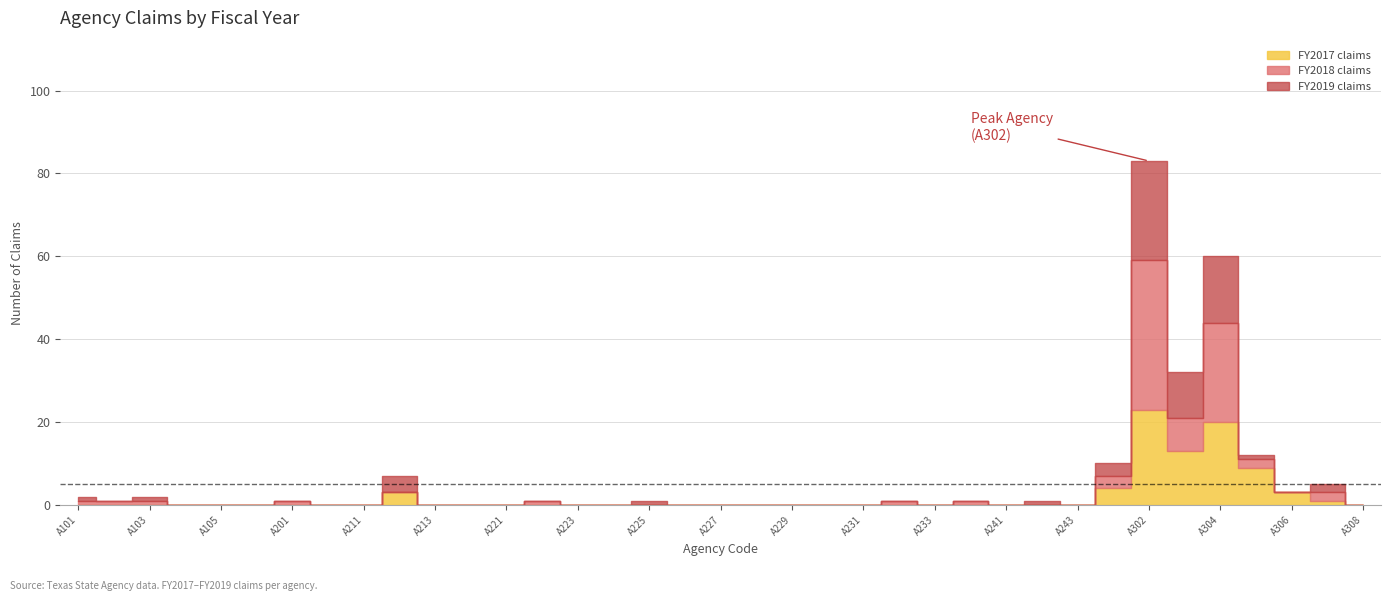

The FY2017 claims series shows 0 at A232. True or false?

True